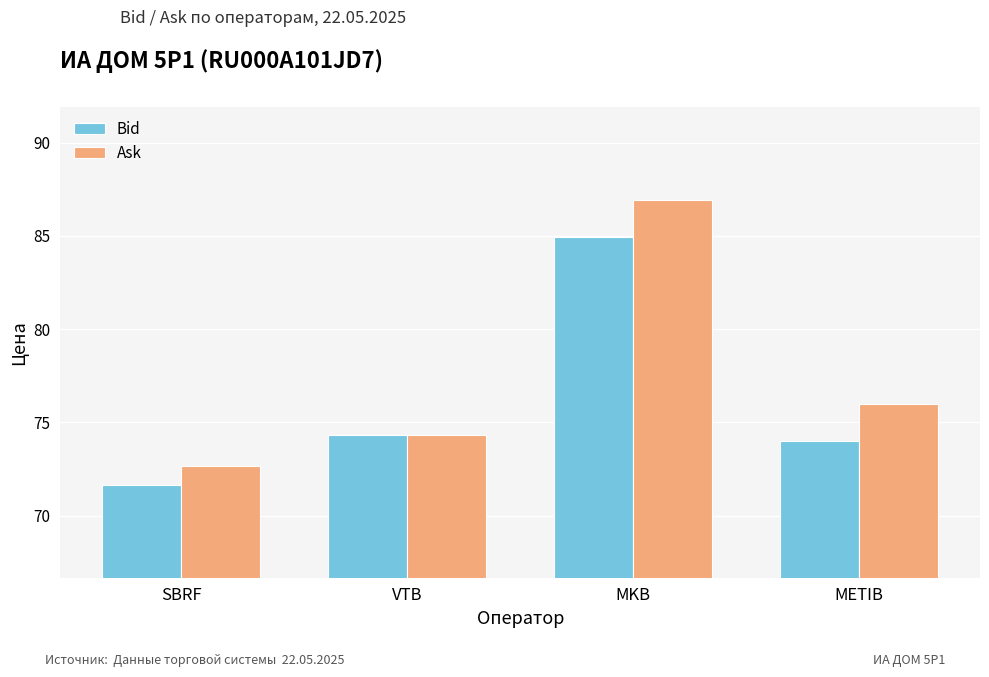

What position from the right is METIB?

1